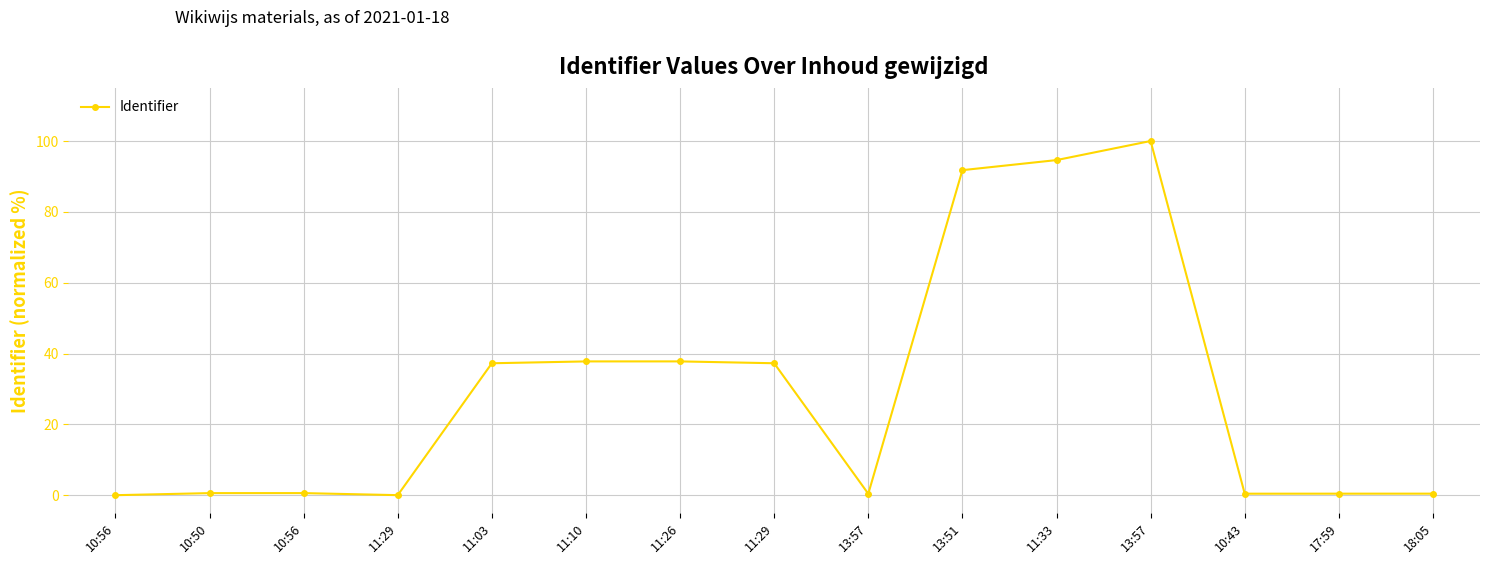

Is this an area chart (filled region under the line)?

No